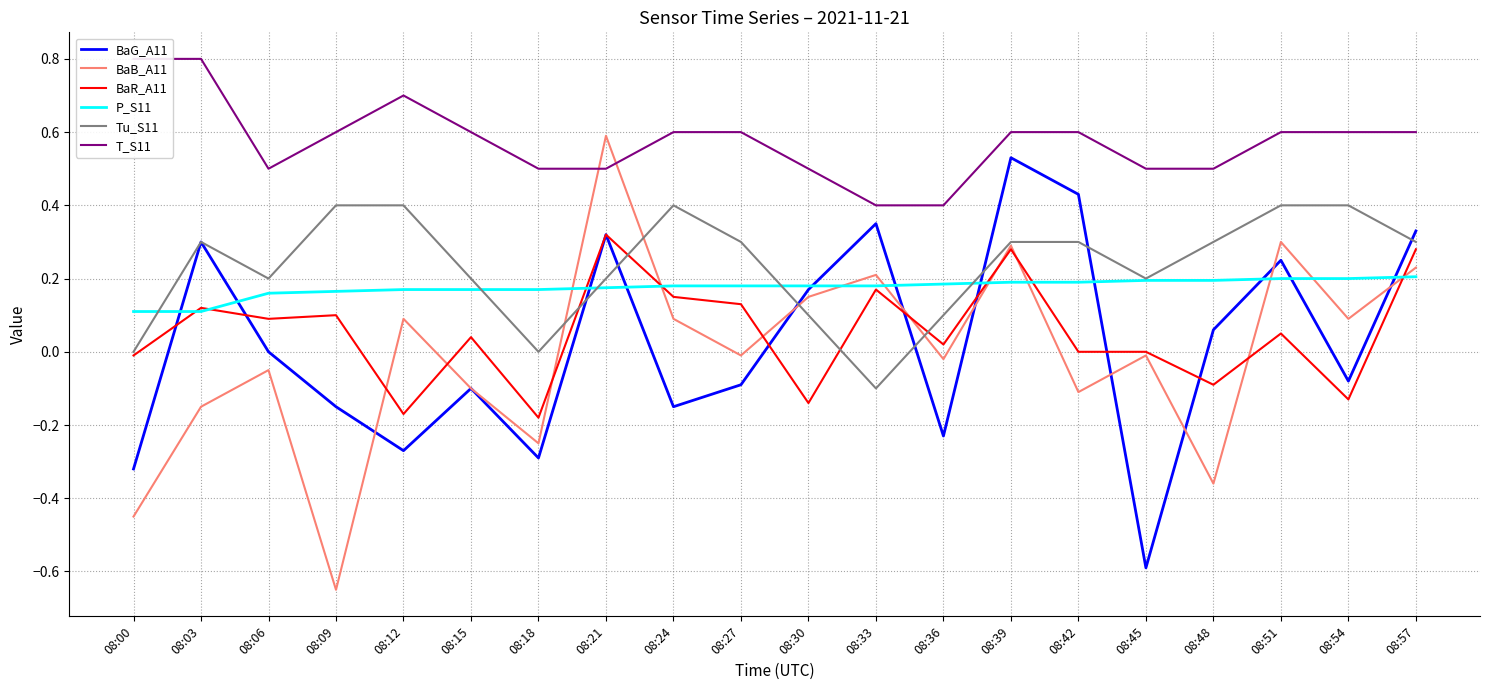

Reading left to right, transcribe all the data shown in this chart.

BaG_A11: -0.3	0.3	-0.0	-0.1	-0.3	-0.1	-0.3	0.3	-0.1	-0.1	0.2	0.3	-0.2	0.5	0.4	-0.6	0.1	0.2	-0.1	0.3
BaB_A11: -0.5	-0.1	-0.1	-0.7	0.1	-0.1	-0.2	0.6	0.1	-0.0	0.1	0.2	-0.0	0.3	-0.1	-0.0	-0.4	0.3	0.1	0.2
BaR_A11: -0.0	0.1	0.1	0.1	-0.2	0.0	-0.2	0.3	0.1	0.1	-0.1	0.2	0.0	0.3	0.0	0.0	-0.1	0.1	-0.1	0.3
P_S11: 0.1	0.1	0.2	0.2	0.2	0.2	0.2	0.2	0.2	0.2	0.2	0.2	0.2	0.2	0.2	0.2	0.2	0.2	0.2	0.2
Tu_S11: 0.0	0.3	0.2	0.4	0.4	0.2	0.0	0.2	0.4	0.3	0.1	-0.1	0.1	0.3	0.3	0.2	0.3	0.4	0.4	0.3
T_S11: 0.8	0.8	0.5	0.6	0.7	0.6	0.5	0.5	0.6	0.6	0.5	0.4	0.4	0.6	0.6	0.5	0.5	0.6	0.6	0.6